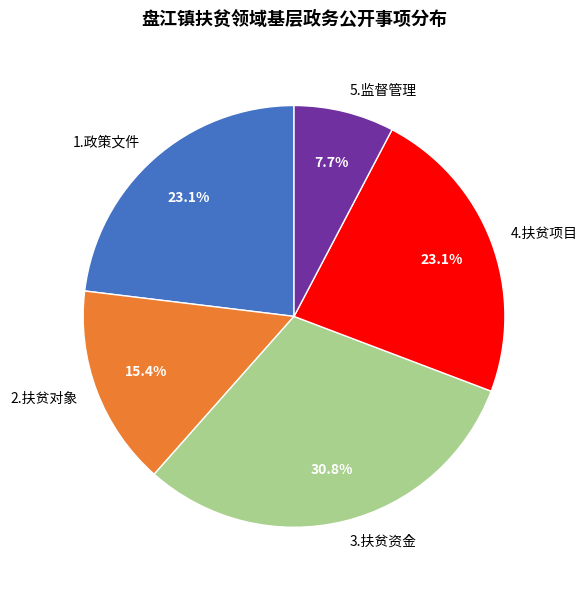

How many segments does this pie chart have?

5